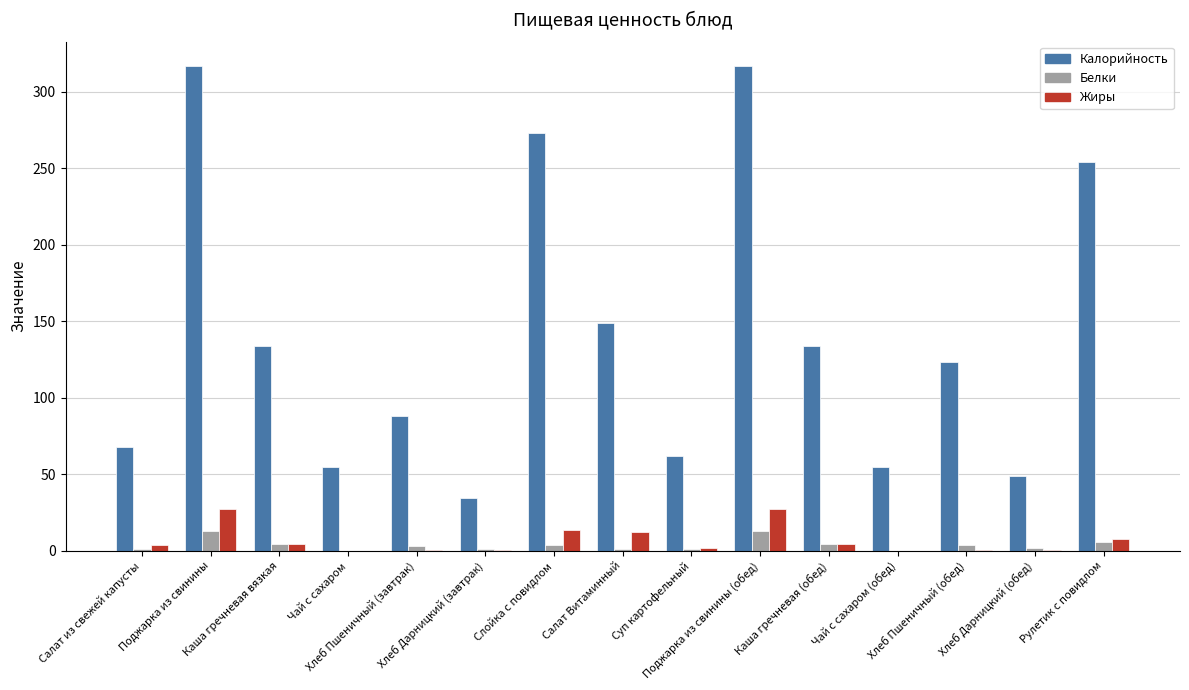

What is the sum of all Белки values?

59.2